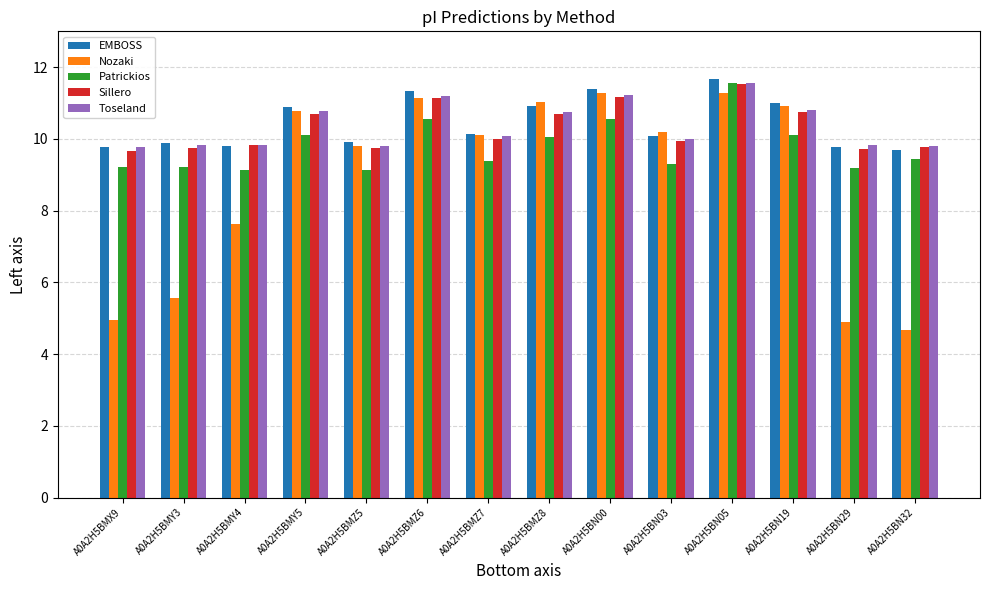

What is the spread (max minus min) of values at A0A2H5BMZ7?

0.8